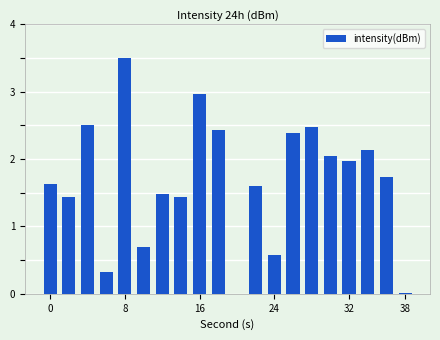

What is the greatest value displayed?

3.5